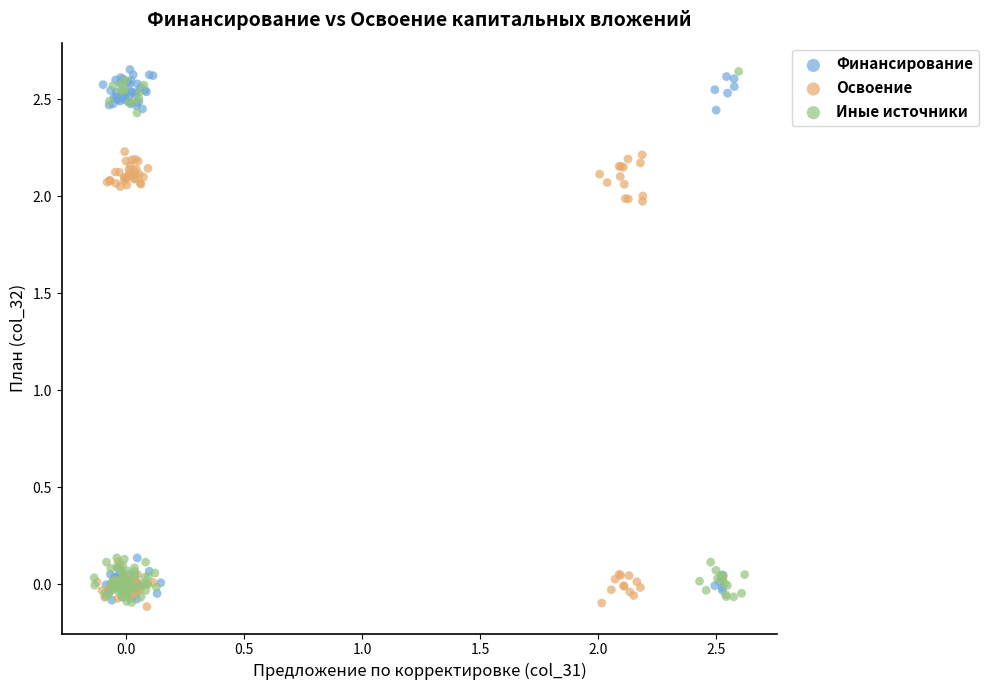

What are all the series names shown in the legend?

Финансирование, Освоение, Иные источники